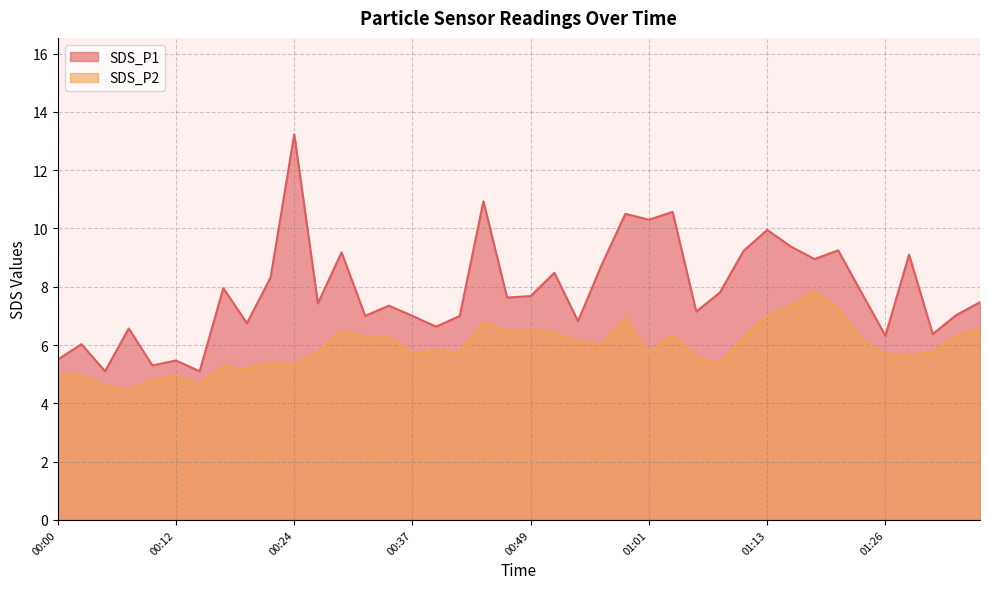

How many data points in SDS_P1 are less than 7?

12